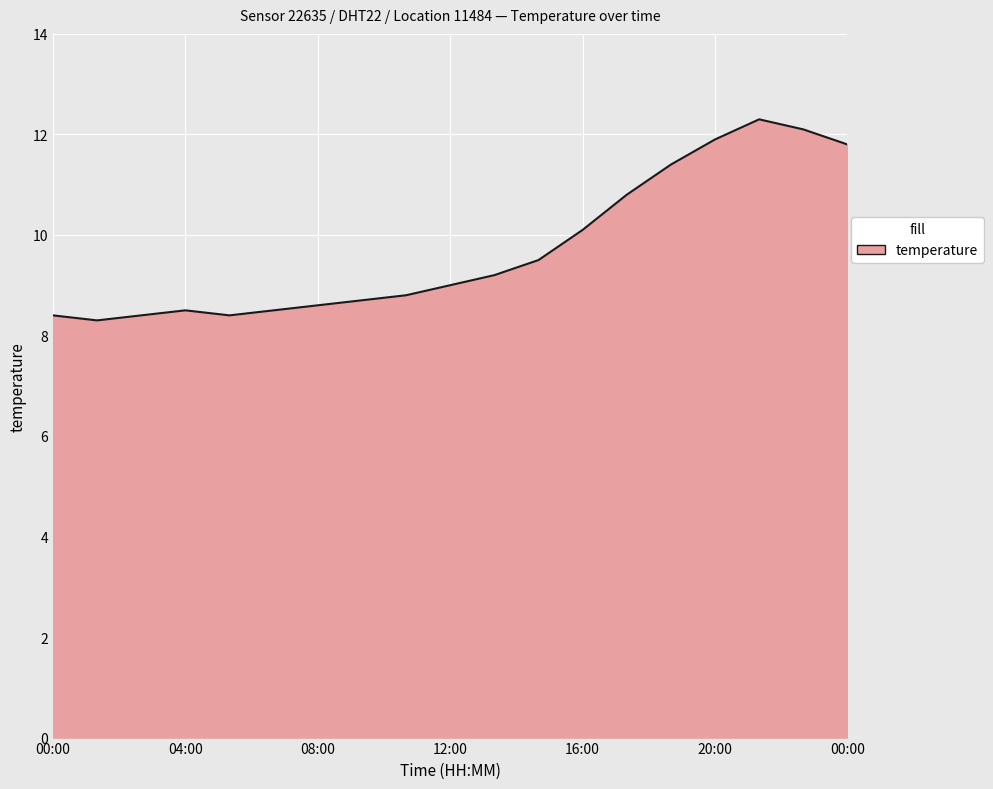

How many distinct data groups are displayed?

1